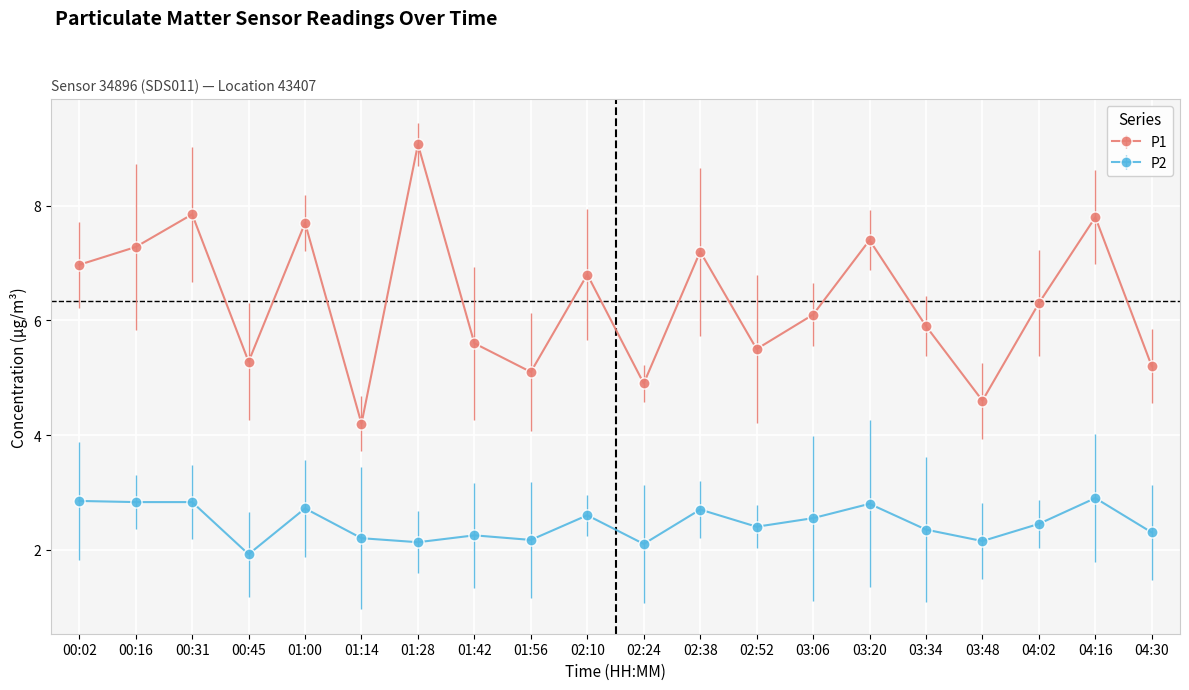

True or false: P1 and P2 cross at least once.

False